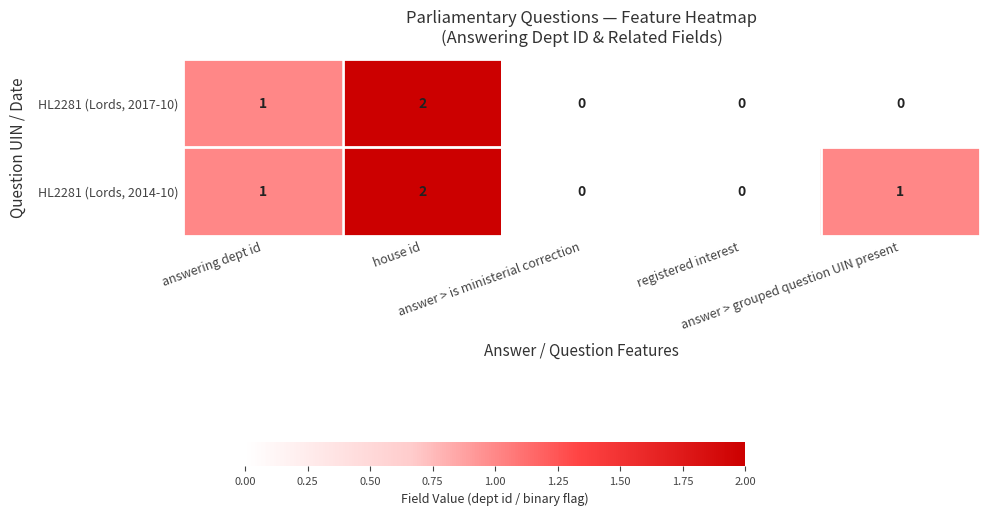

Which series has the largest total across all categories?

HL2281 (Lords, 2014-10)